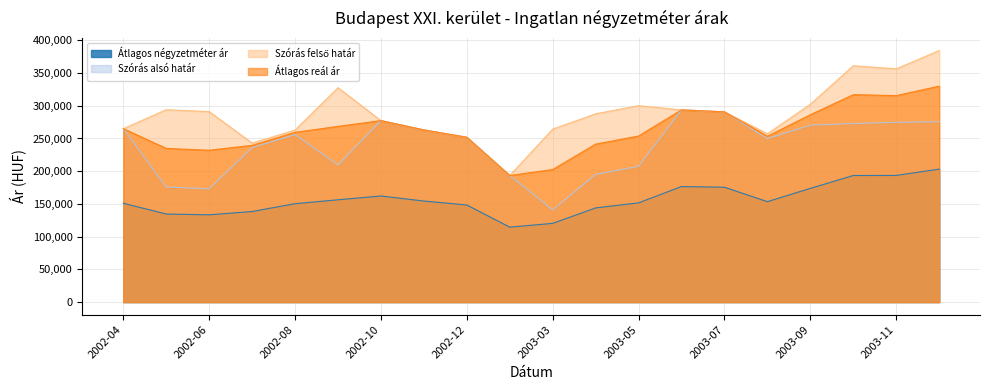

True or false: Átlagos reál ár and Átlagos négyzetméter ár cross at least once.

False